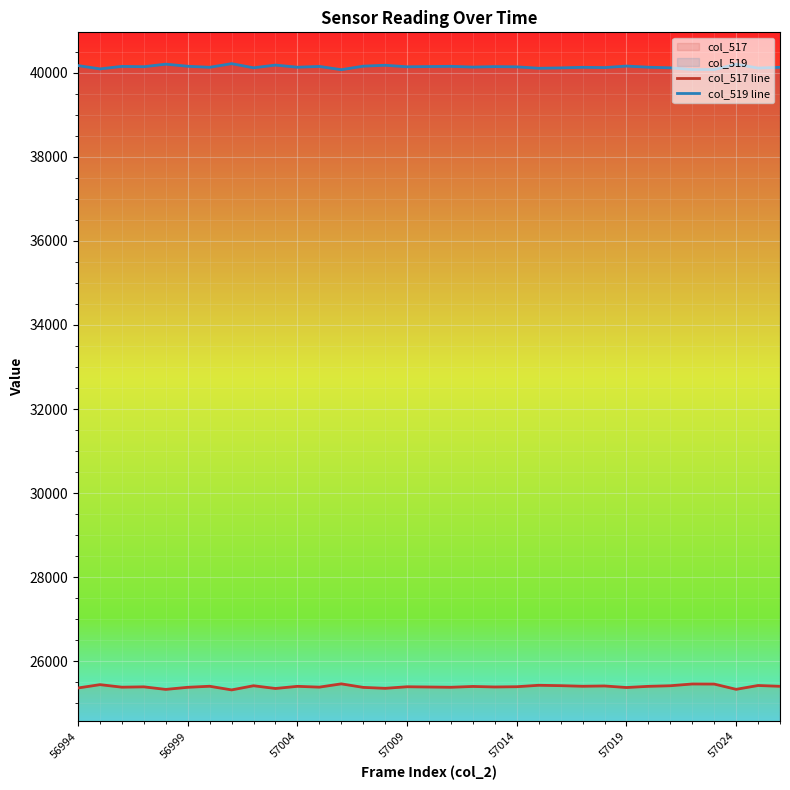

What is the difference between the highest and lowest values at 57009?

14741